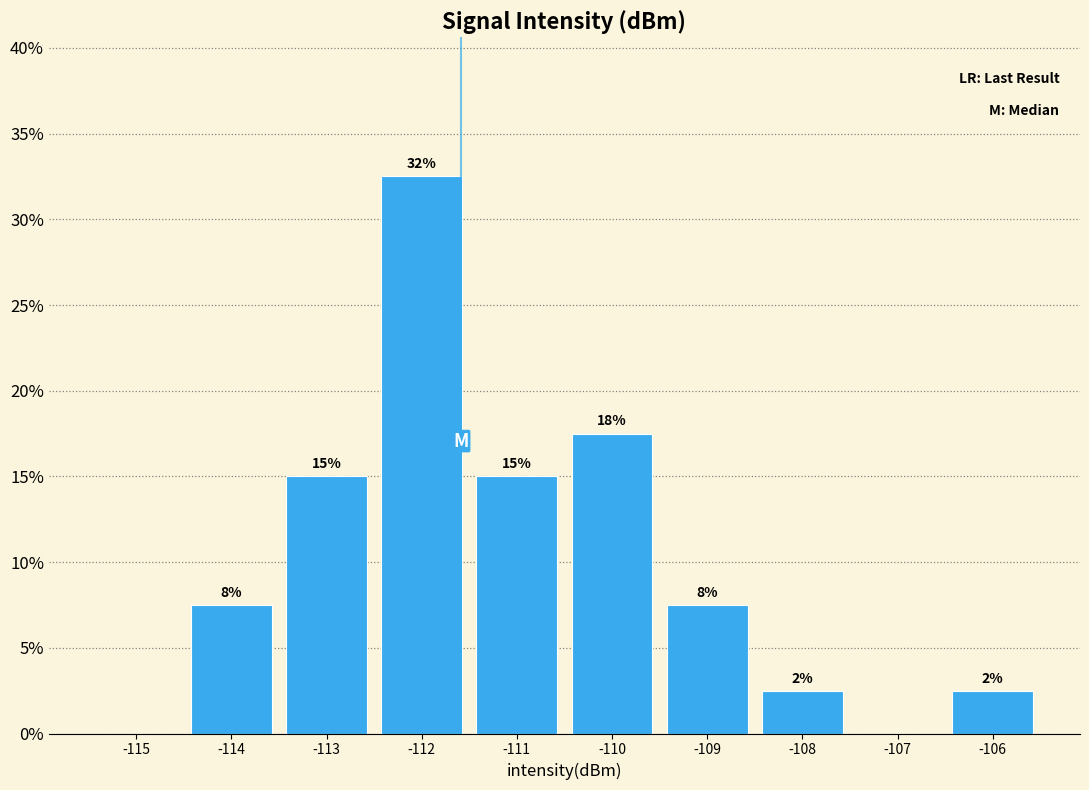

Are the bars horizontal?

No